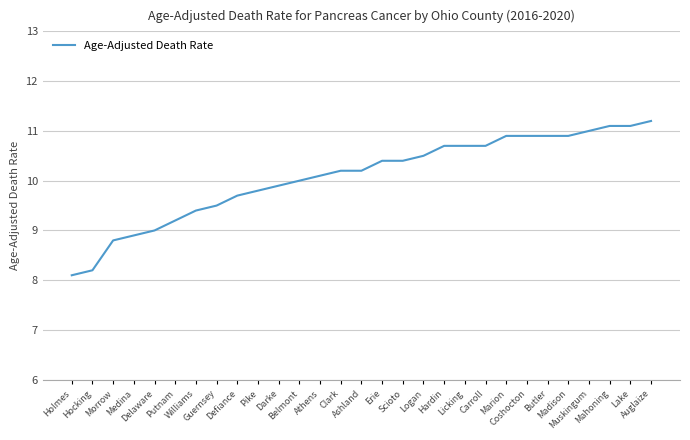

Reading left to right, list all the values displayed in this chart.

8.1	8.2	8.8	8.9	9.0	9.2	9.4	9.5	9.7	9.8	9.9	10.0	10.1	10.2	10.2	10.4	10.4	10.5	10.7	10.7	10.7	10.9	10.9	10.9	10.9	11.0	11.1	11.1	11.2